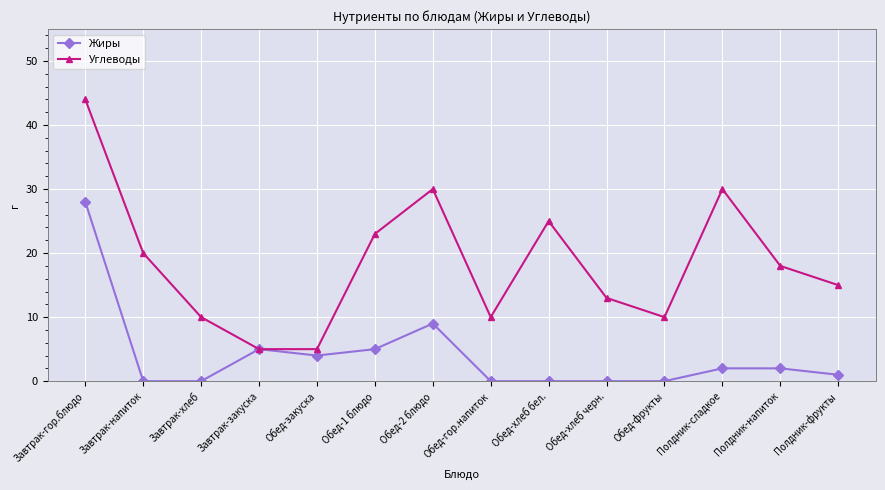

At which label is Жиры closest to 14?

Обед-2 блюдо